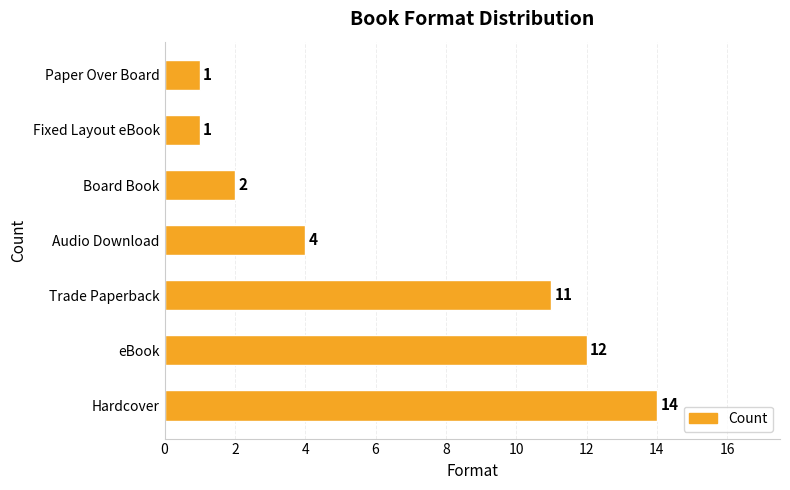

The value at Hardcover is 9. True or false?

False